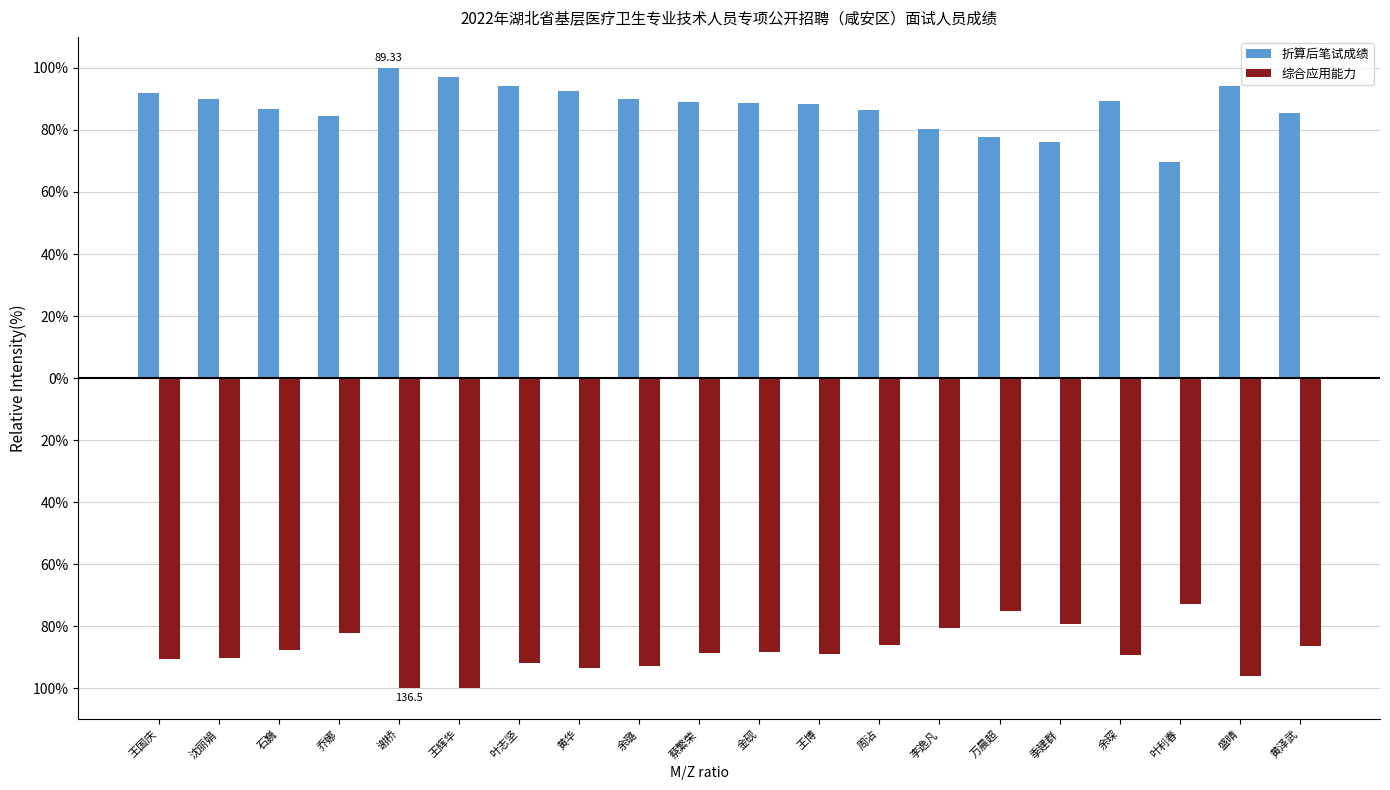

What is the total value across all series at 季建群?

-3.0